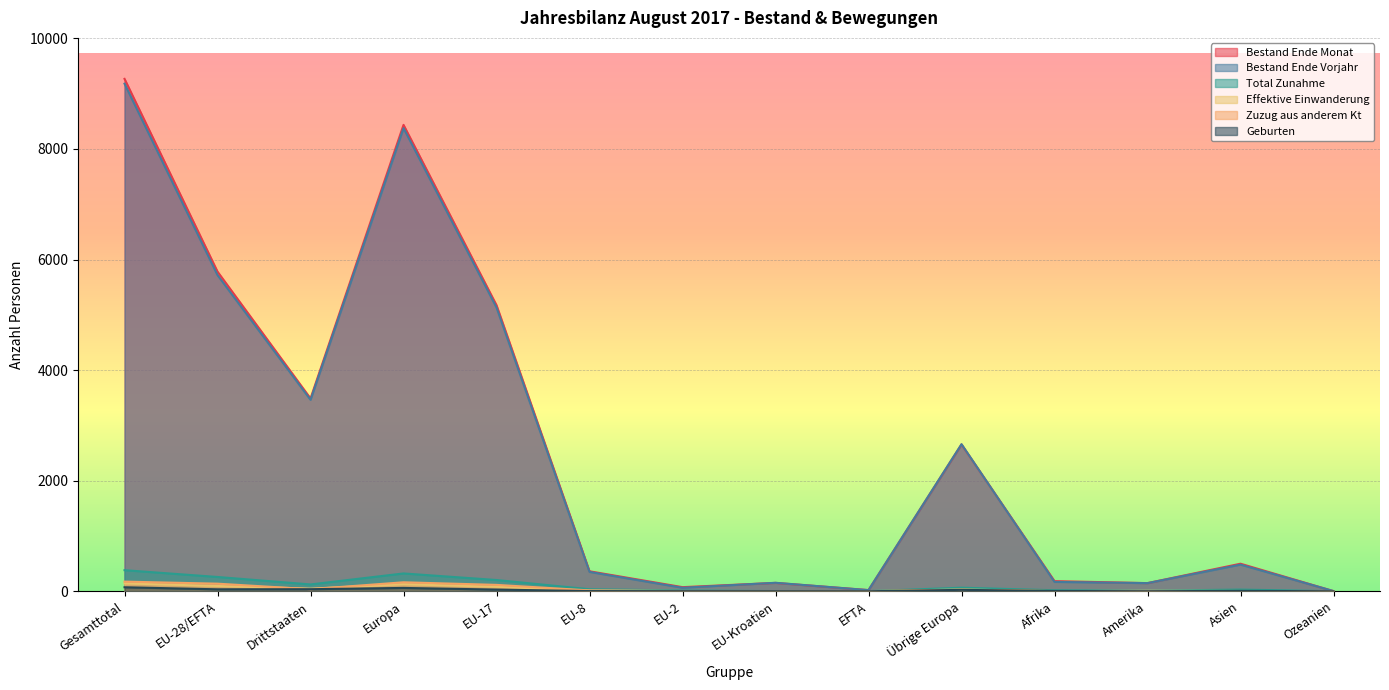

Is the value of Bestand Ende Vorjahr at Asien greater than the value of Zuzug aus anderem Kt at Gesamttotal?

Yes